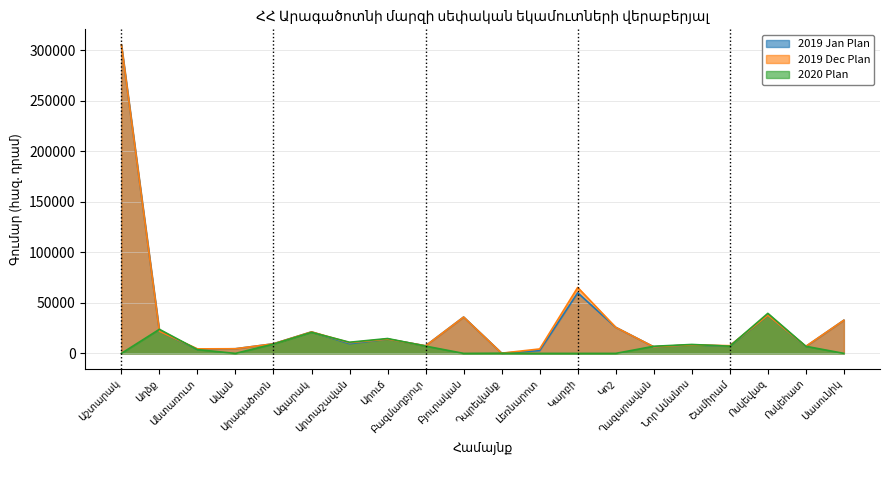

What is the sum of the 2020 Plan values at Աշտարակ and Անտառուտ?

3718.6